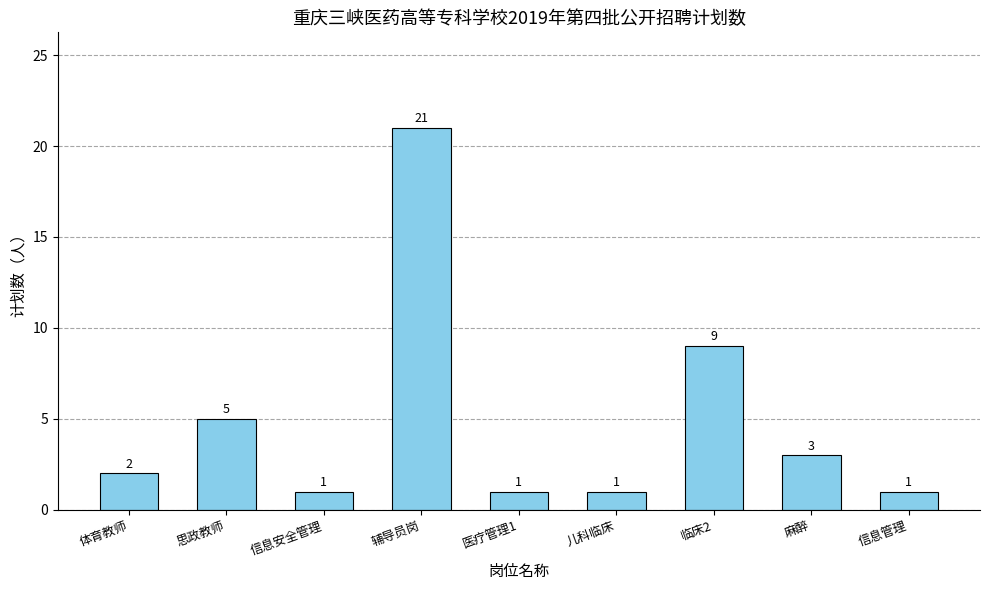

Between 儿科临床 and 辅导员岗, which is larger?

辅导员岗